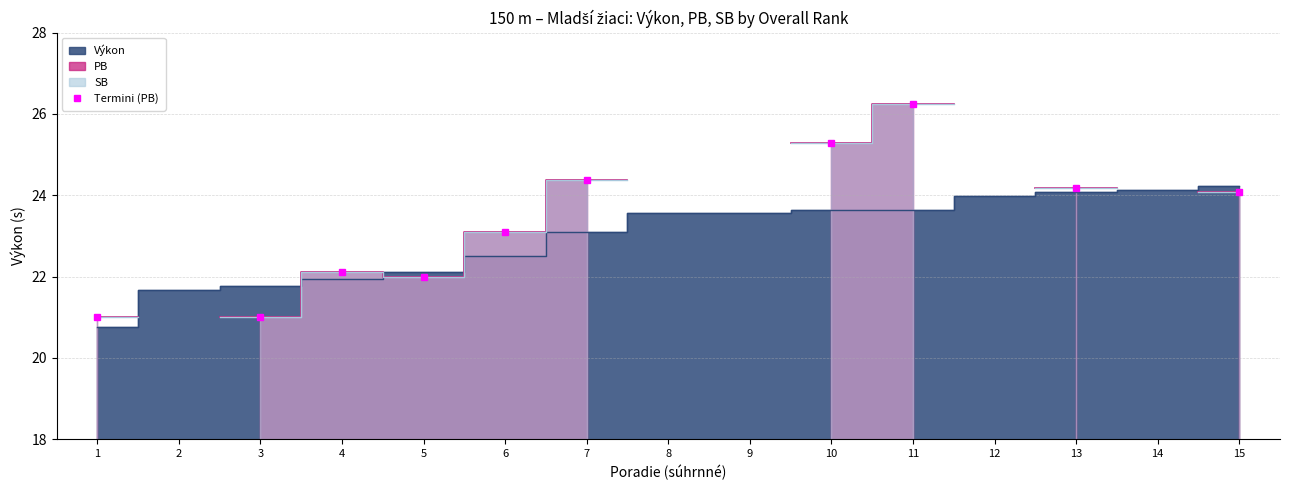

Is it true that Termini (PB) equals 29.3 at 4?

False